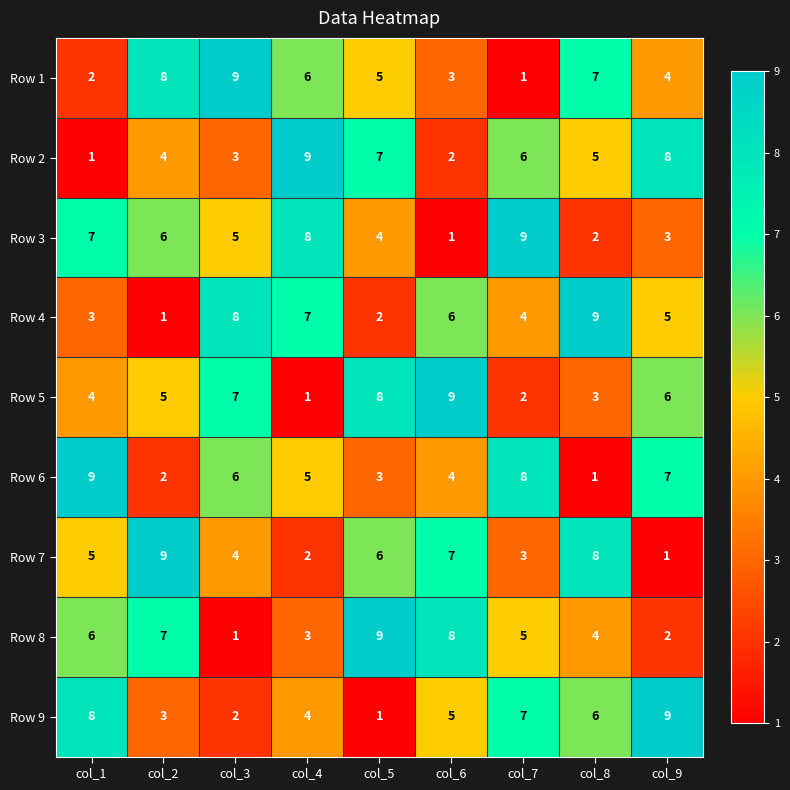

What is the difference between the highest and lowest values at col_9?

8